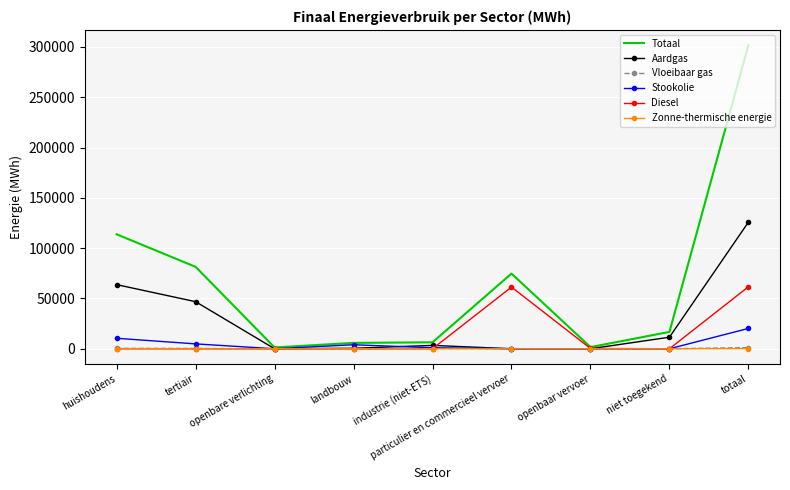

What is the difference between the maximum and minimum values in the Totaal series?

300520.7